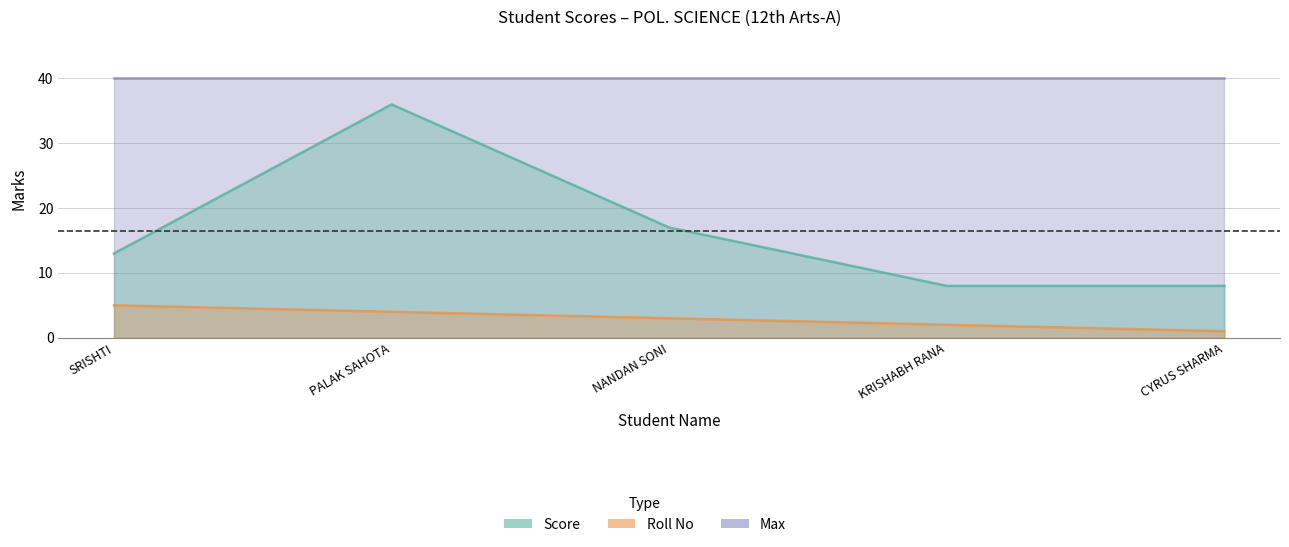

The value of Score at SRISHTI is 6. True or false?

False